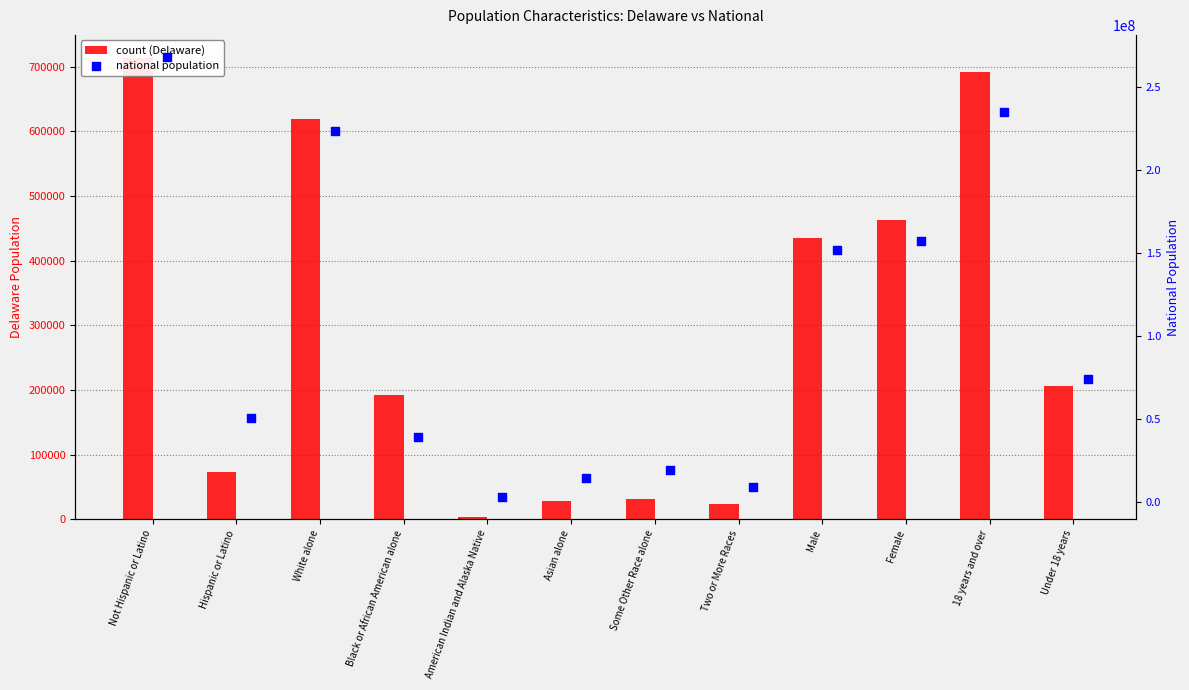

Which series has the largest total across all categories?

National